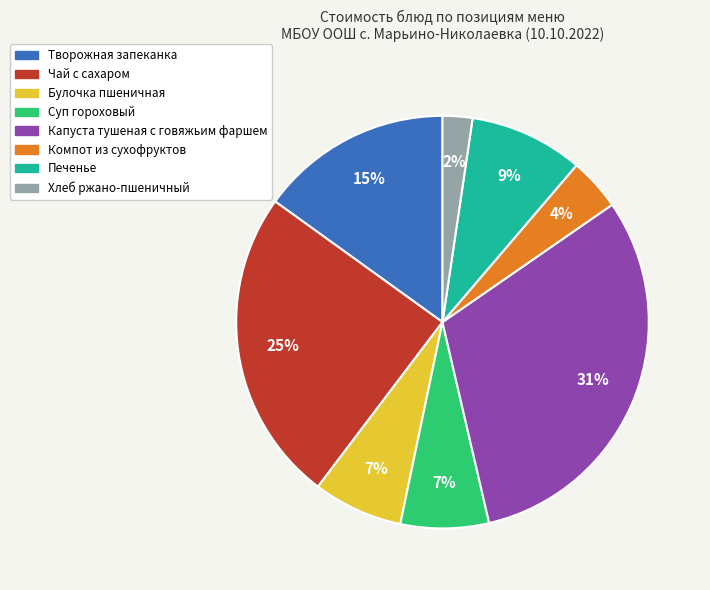

Is it true that Компот из сухофруктов is 4% of the pie?

True